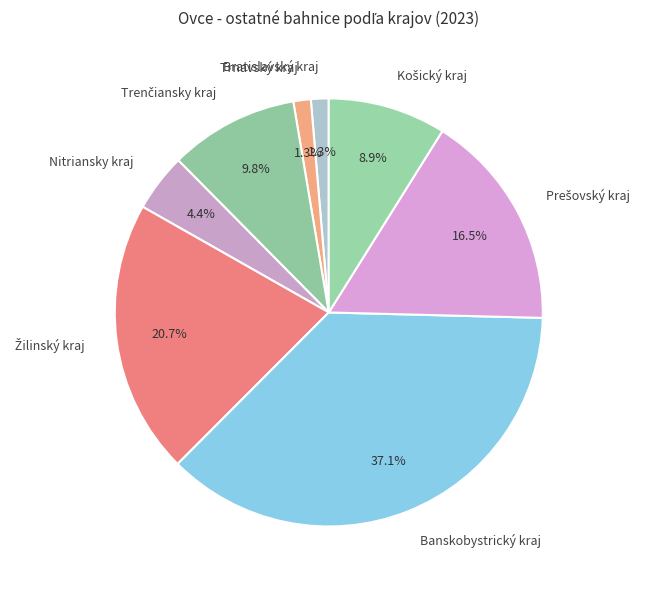

Does any single category account for the majority?

No